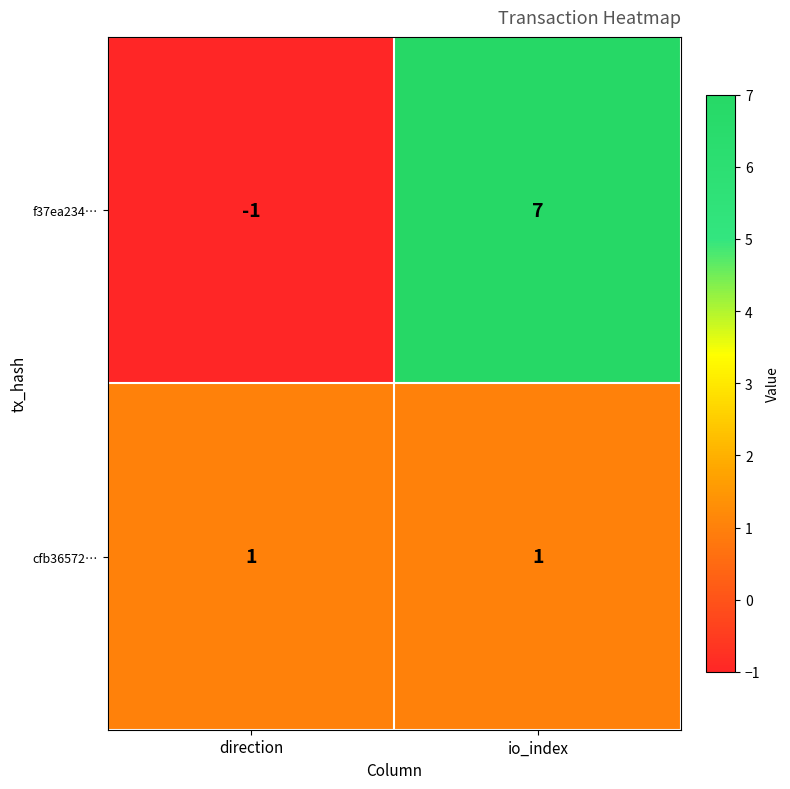

What is the total value across all series at io_index?

8